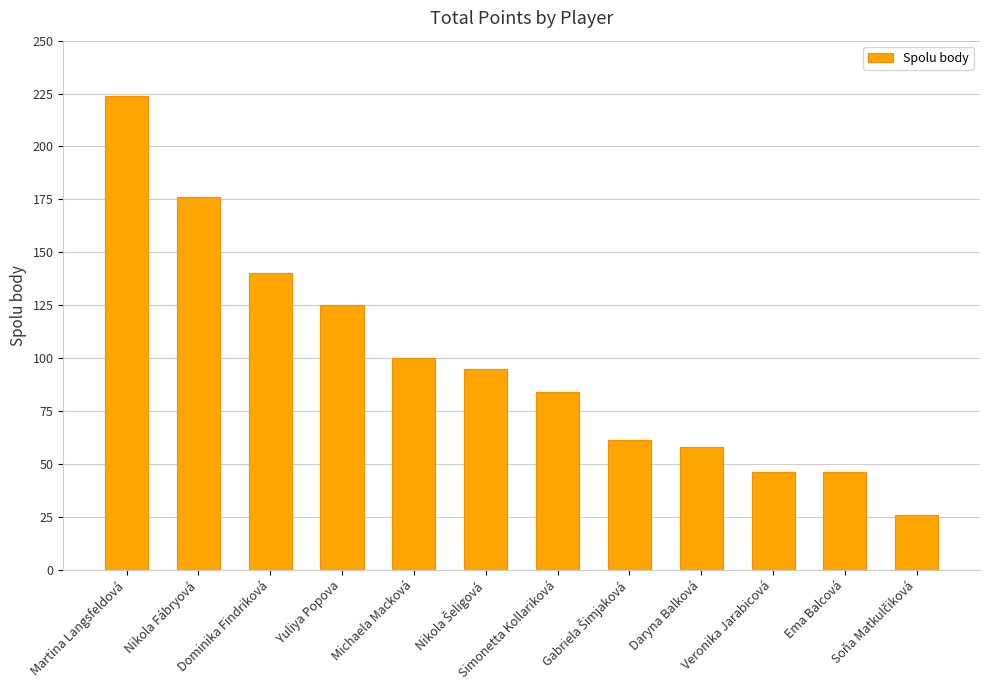

What is the average value?

98